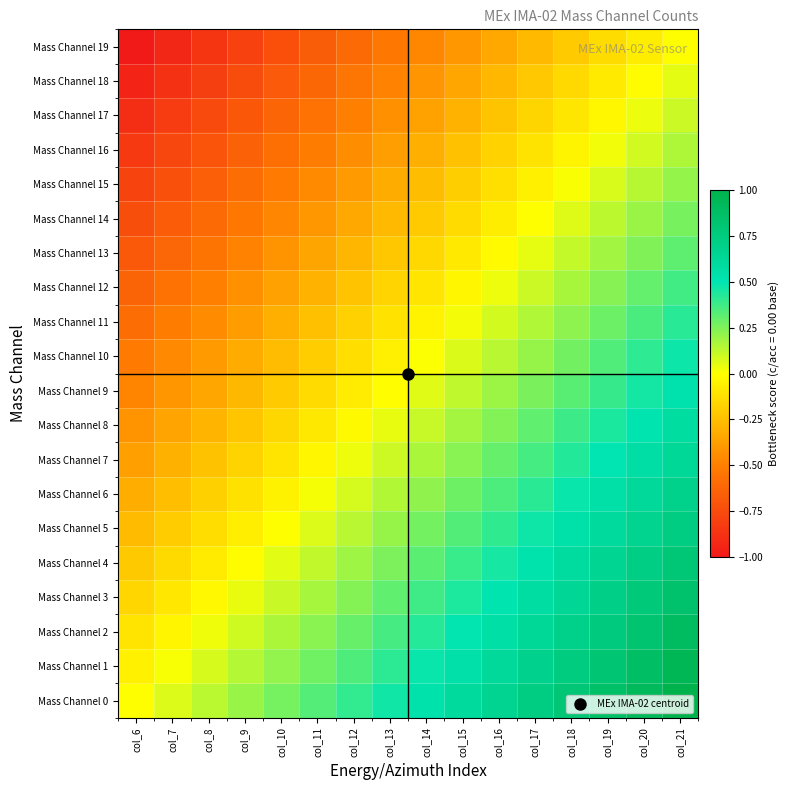

At col_12, list the series in order from largest to smallest.

Mass Channel 0, Mass Channel 1, Mass Channel 2, Mass Channel 3, Mass Channel 4, Mass Channel 5, Mass Channel 6, Mass Channel 7, Mass Channel 8, Mass Channel 9, Mass Channel 10, Mass Channel 11, Mass Channel 12, Mass Channel 13, Mass Channel 14, Mass Channel 15, Mass Channel 16, Mass Channel 17, Mass Channel 18, Mass Channel 19